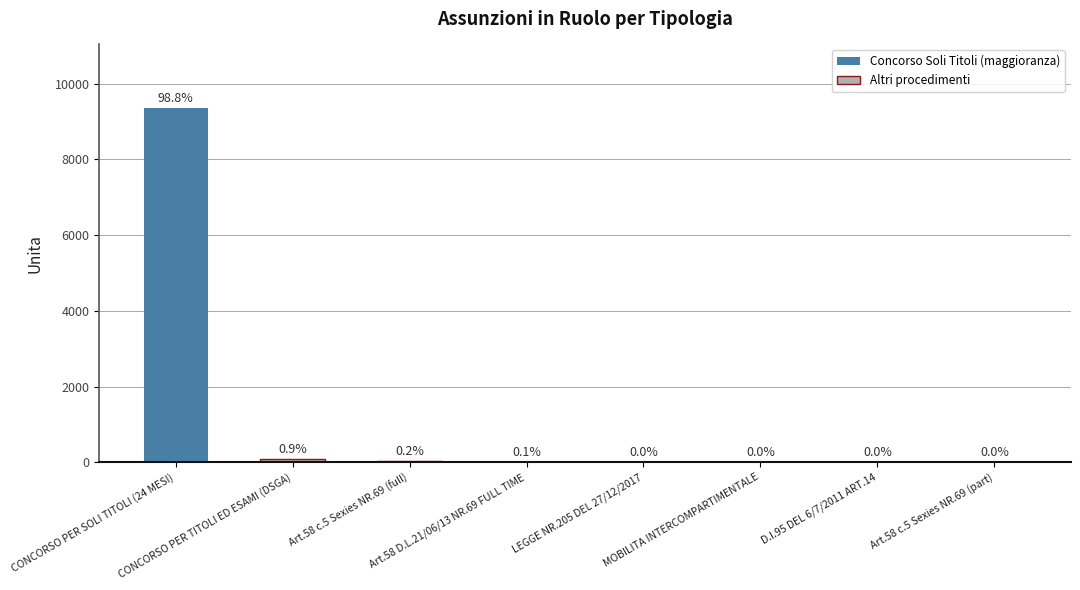

Which category has the highest value across all series?

CONCORSO PER SOLI TITOLI (24 MESI)